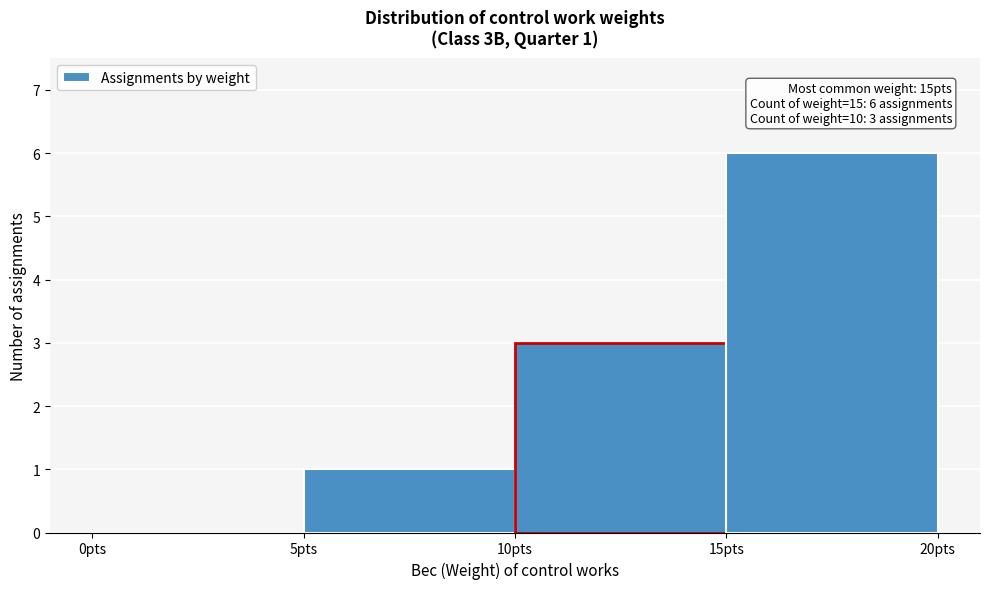

Which range on the x-axis has the tallest bar?

15 to 20